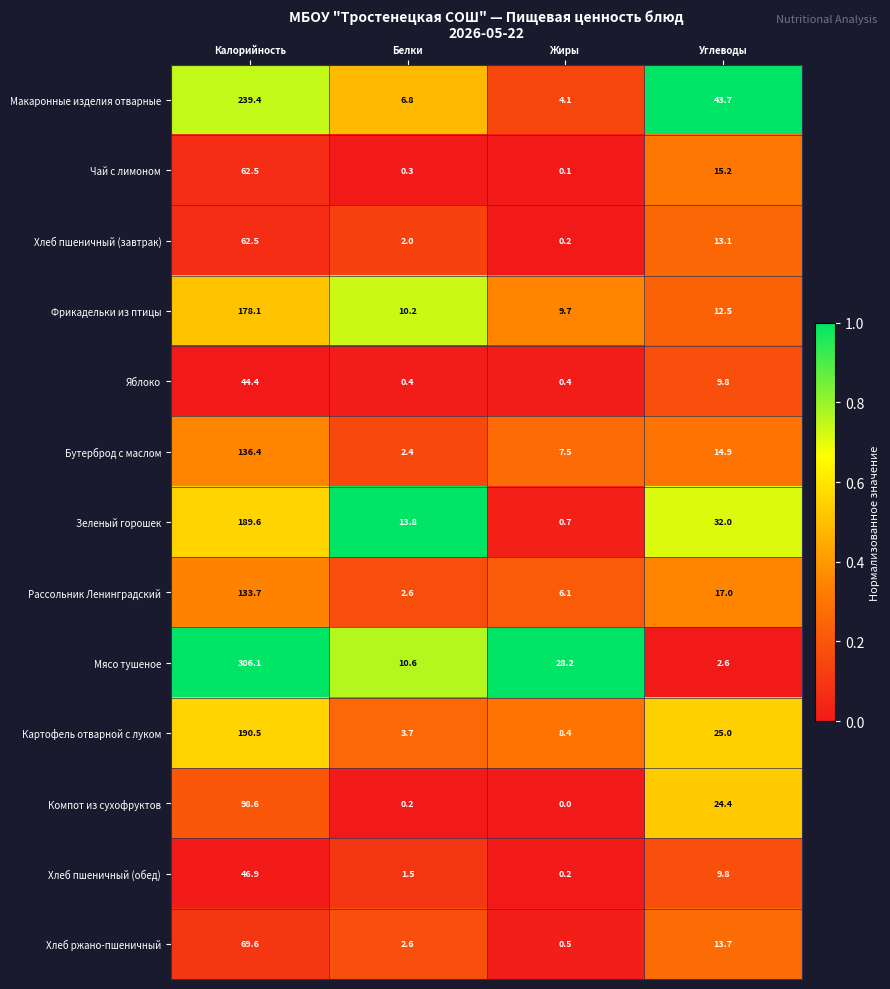

What is the sum of the Компот из сухофруктов values at Углеводы and Жиры?

24.4